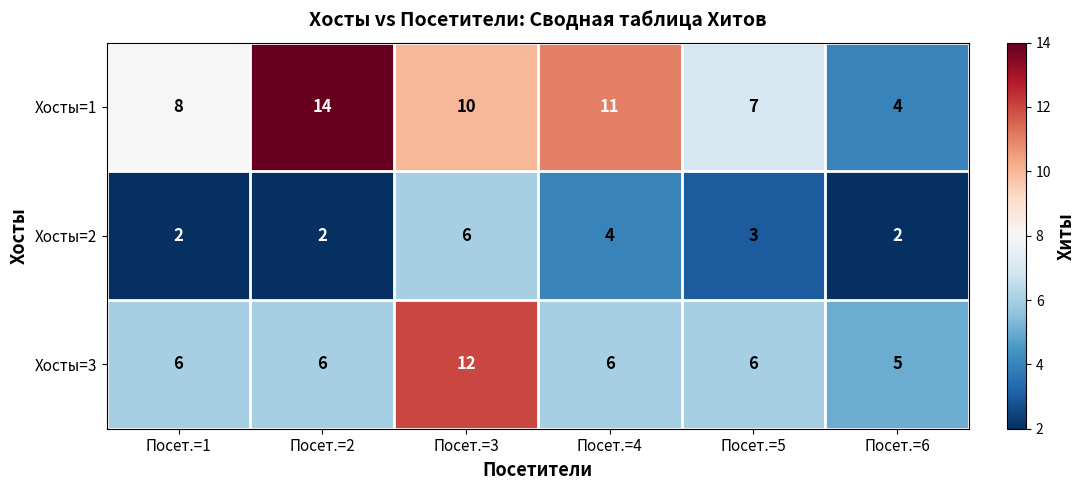

What value does the Хосты=1 series have at Посет.=4, to the nearest 10?

10